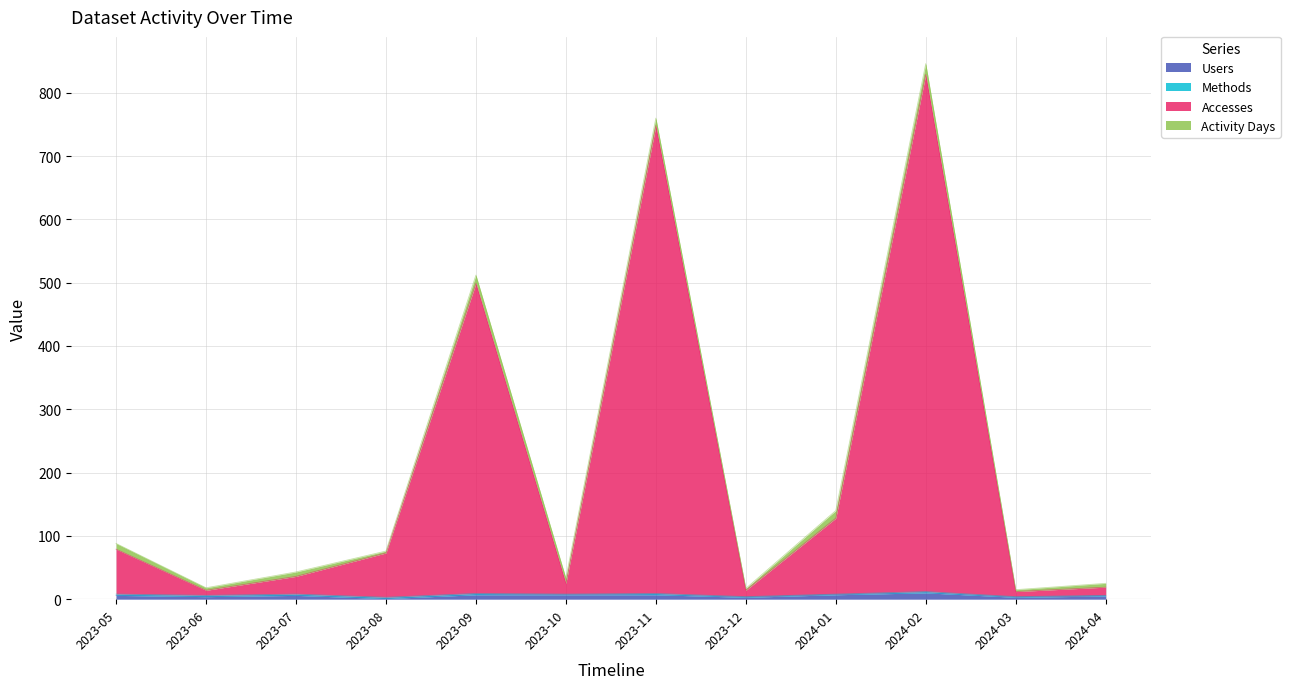

What is the maximum value shown in the chart?

829